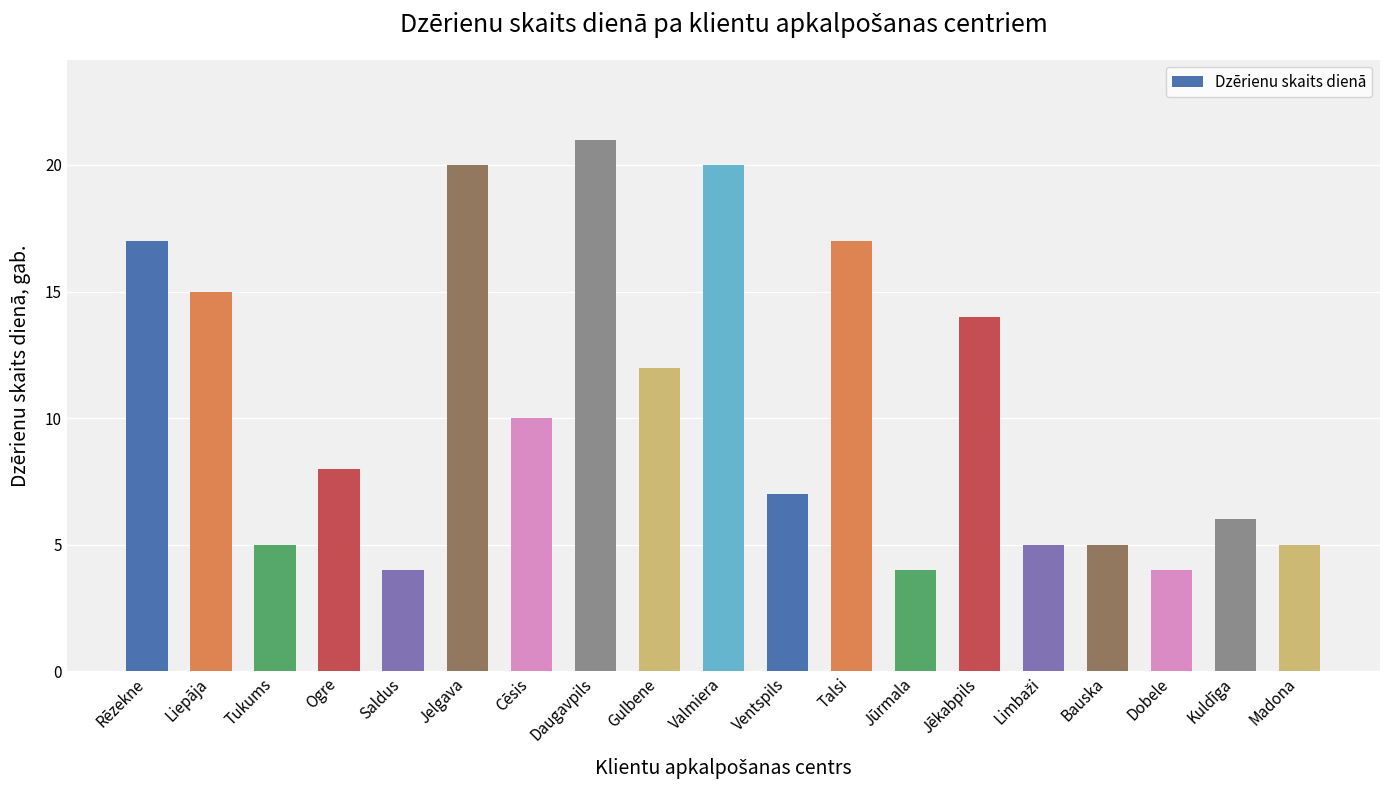

Which category has the highest value across all series?

Daugavpils